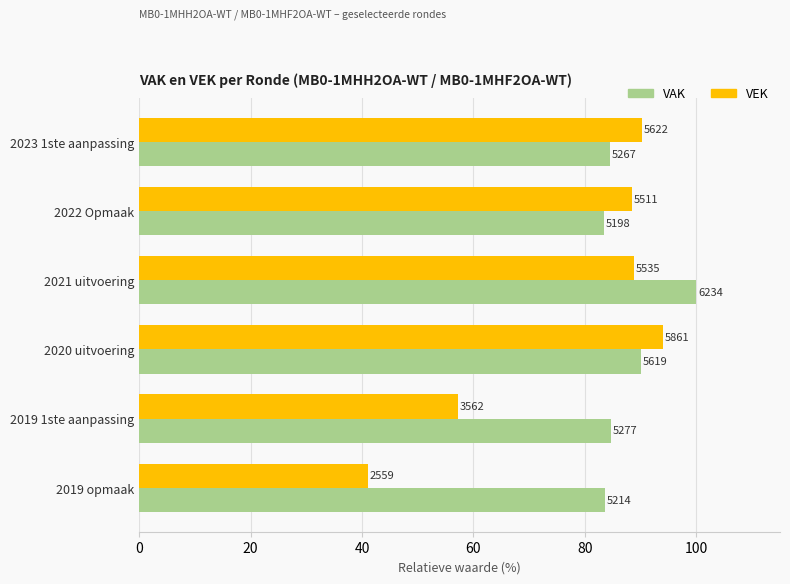

What are all the series names shown in the legend?

VAK, VEK